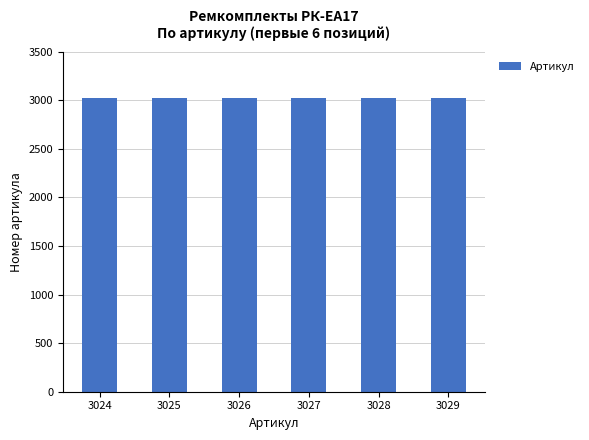

How many bars are there in total?

6